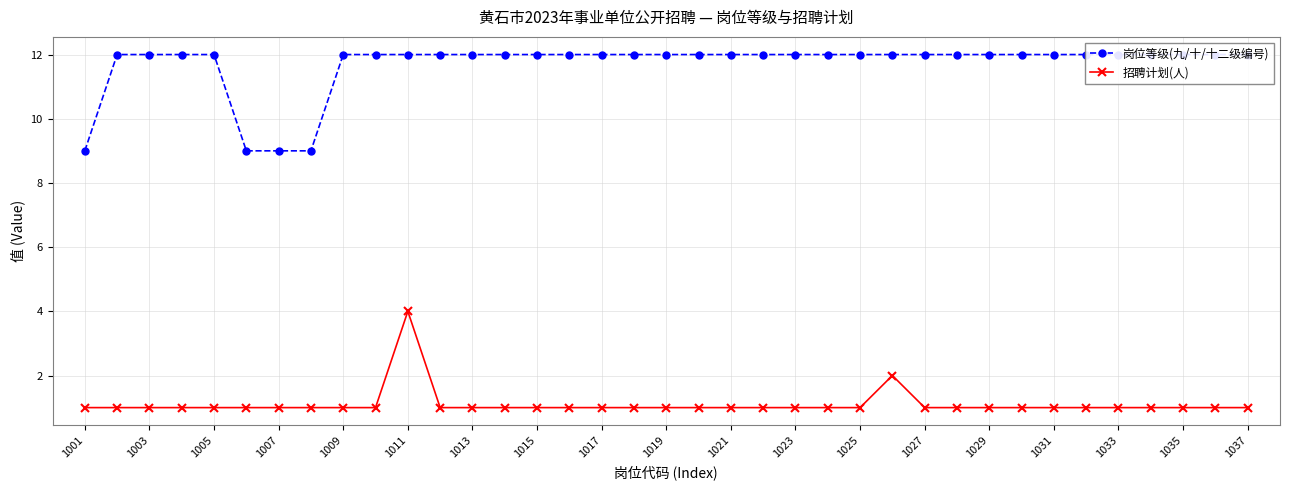

How many distinct data groups are displayed?

2